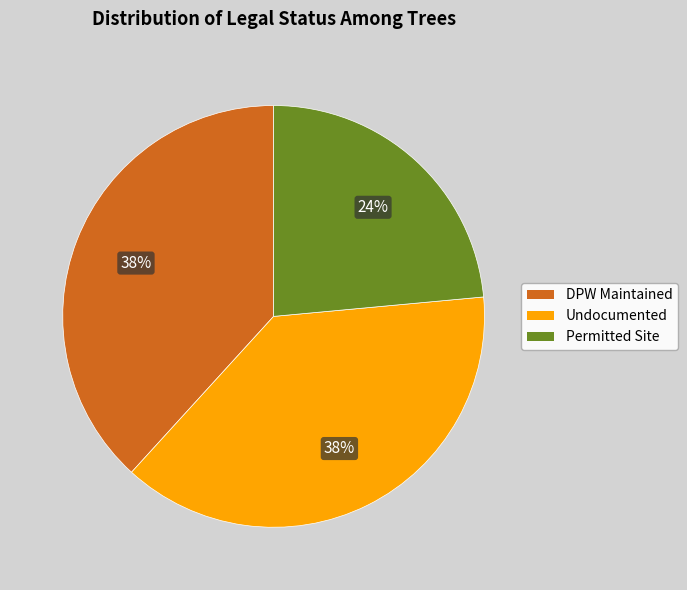

Is the sum of Permitted Site and Undocumented greater than half?

Yes